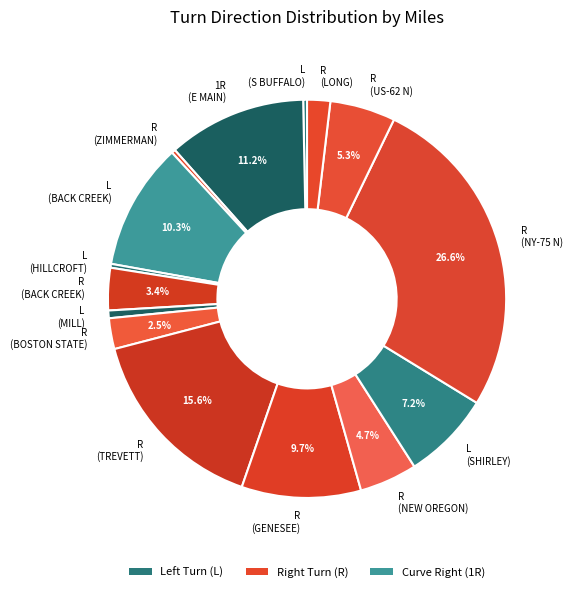

Count the number of slices in the pie.

15